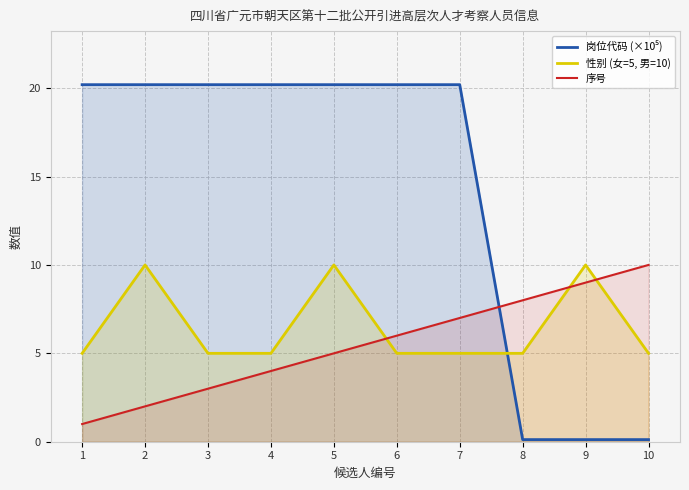

Reading left to right, transcribe all the data shown in this chart.

岗位代码 (×10⁵): 1=20.2	2=20.2	3=20.2	4=20.2	5=20.2	6=20.2	7=20.2	8=0.1	9=0.1	10=0.1
性别 (女=5, 男=10): 1=5.0	2=10.0	3=5.0	4=5.0	5=10.0	6=5.0	7=5.0	8=5.0	9=10.0	10=5.0
序号: 1=1.0	2=2.0	3=3.0	4=4.0	5=5.0	6=6.0	7=7.0	8=8.0	9=9.0	10=10.0